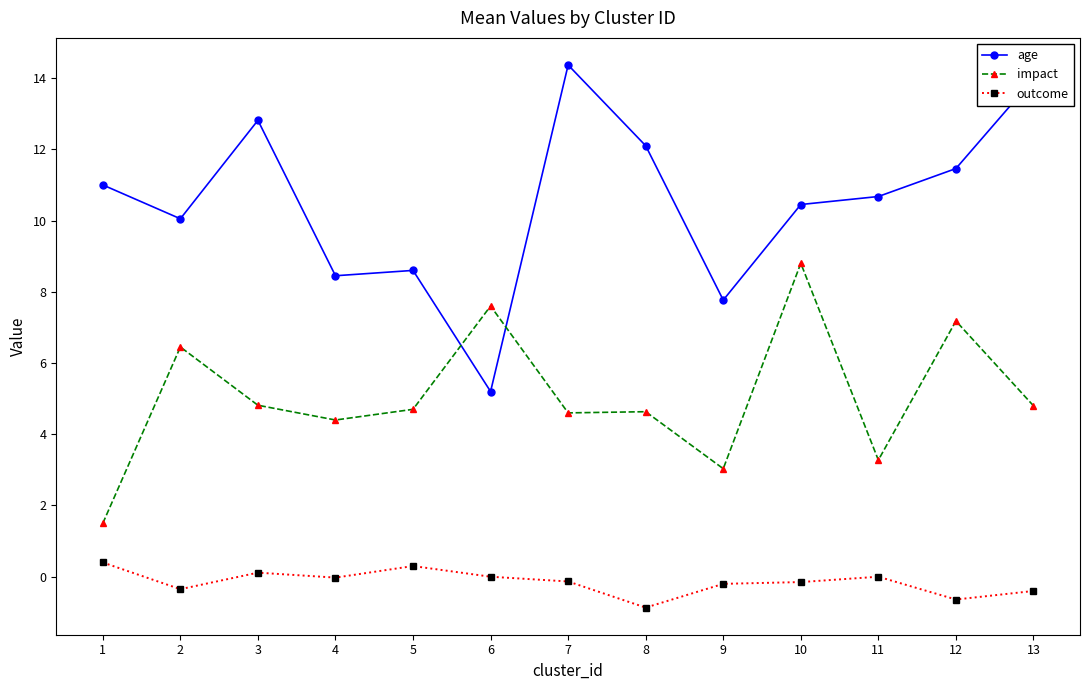

At which category does age reach its first local peak?

3